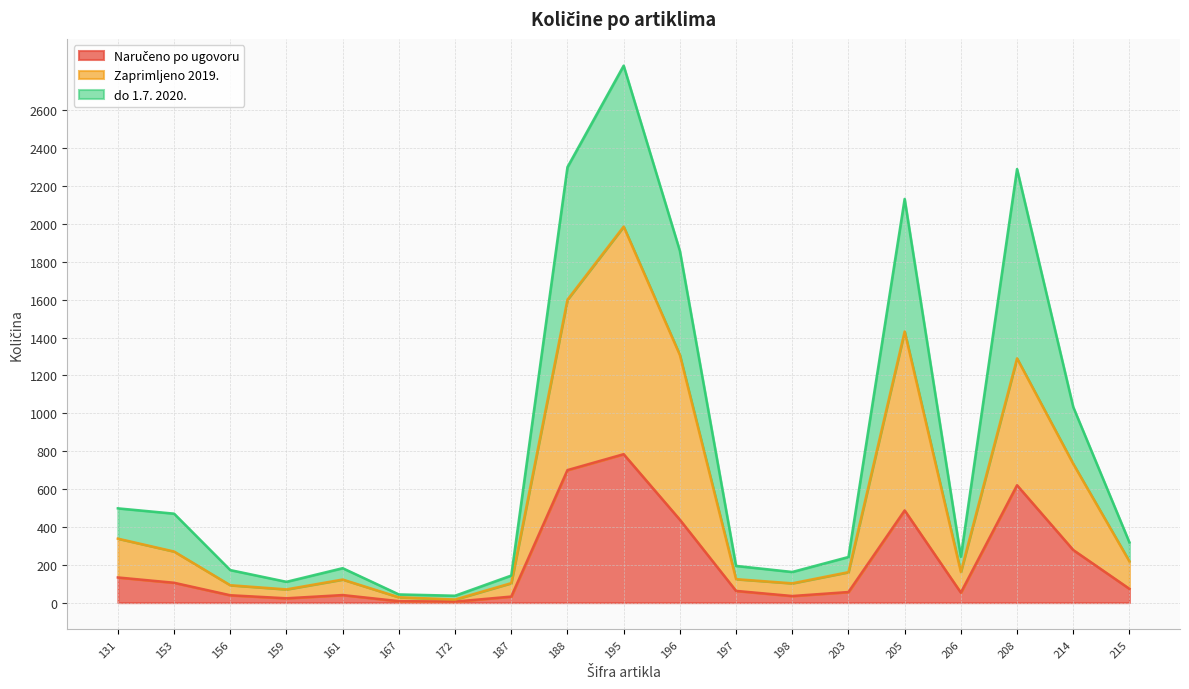

Which has a higher value, 153 or 208?

208